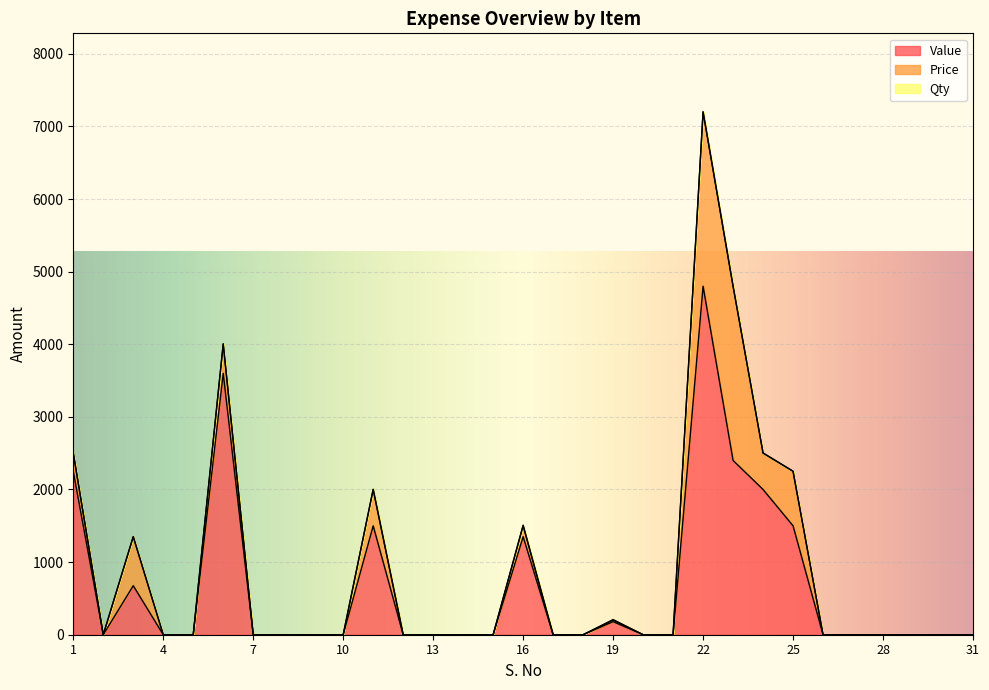

Reading left to right, what are all the values shown in this chart?

Value: 1=2250	2=0	3=675	4=0	5=0	6=3600	7=0	8=0	9=0	10=0	11=1500	12=0	13=0	14=0	15=0	16=1350	17=0	18=0	19=180	20=0	21=0	22=4800	23=2400	24=2000	25=1500	26=0	27=0	28=0	29=0	30=0	31=0
Price: 1=250	2=0	3=675	4=0	5=0	6=400	7=0	8=0	9=0	10=0	11=500	12=0	13=0	14=0	15=0	16=150	17=0	18=0	19=20	20=0	21=0	22=2400	23=2400	24=500	25=750	26=0	27=0	28=0	29=0	30=0	31=0
Qty: 1=9	2=0	3=1	4=0	5=0	6=9	7=0	8=0	9=0	10=0	11=3	12=0	13=0	14=0	15=0	16=9	17=0	18=0	19=9	20=0	21=0	22=2	23=1	24=4	25=2	26=0	27=0	28=0	29=0	30=0	31=0